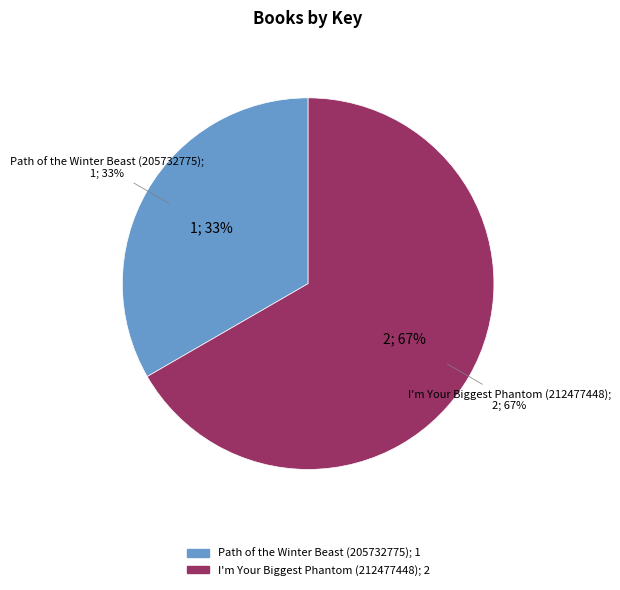

To the nearest percent, what is the difference between the Path of the Winter Beast (205732775) and I'm Your Biggest Phantom (212477448) slice percentages?

33%